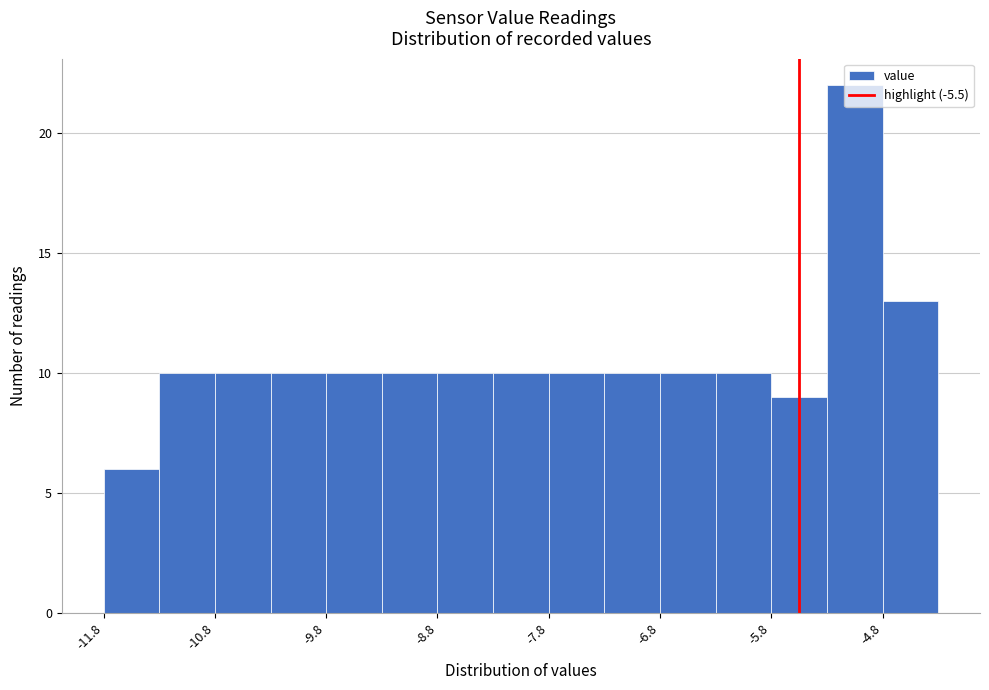

Reading left to right, list every bar in this chart as the range it spans on the x-axis followed by its height. Neither the bar edges nor the heights are printed on the chart, so give them approximately, as read against the axes.

-11.75 to -11.25: 6
-11.25 to -10.75: 10
-10.75 to -10.25: 10
-10.25 to -9.75: 10
-9.75 to -9.25: 10
-9.25 to -8.75: 10
-8.75 to -8.25: 10
-8.25 to -7.75: 10
-7.75 to -7.25: 10
-7.25 to -6.75: 10
-6.75 to -6.25: 10
-6.25 to -5.75: 10
-5.75 to -5.25: 9
-5.25 to -4.75: 22
-4.75 to -4.25: 13